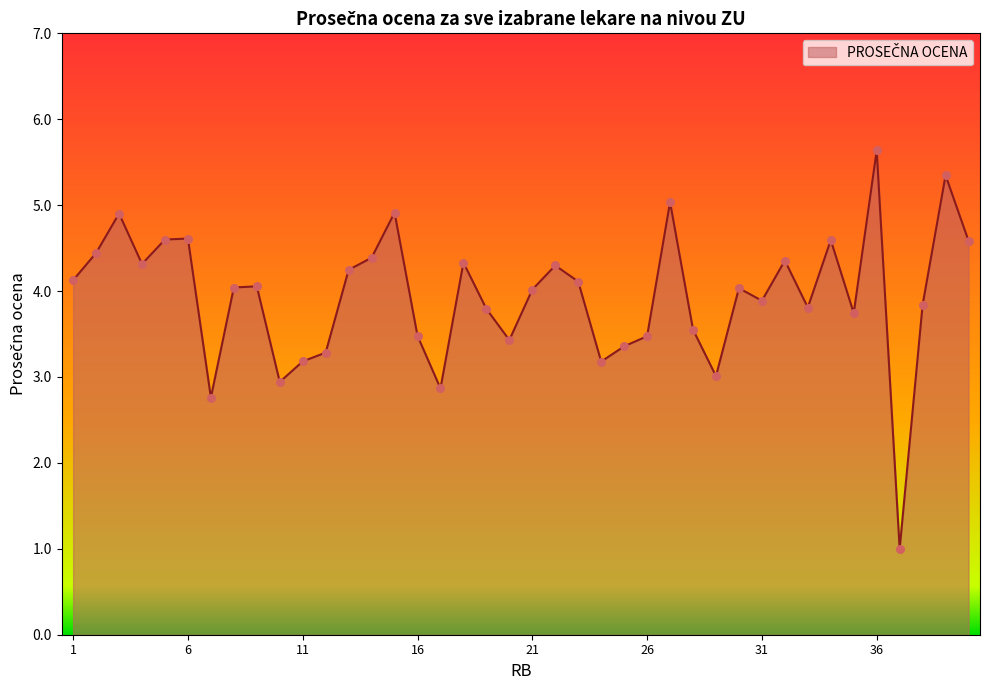

What is the maximum value shown in the chart?

5.6